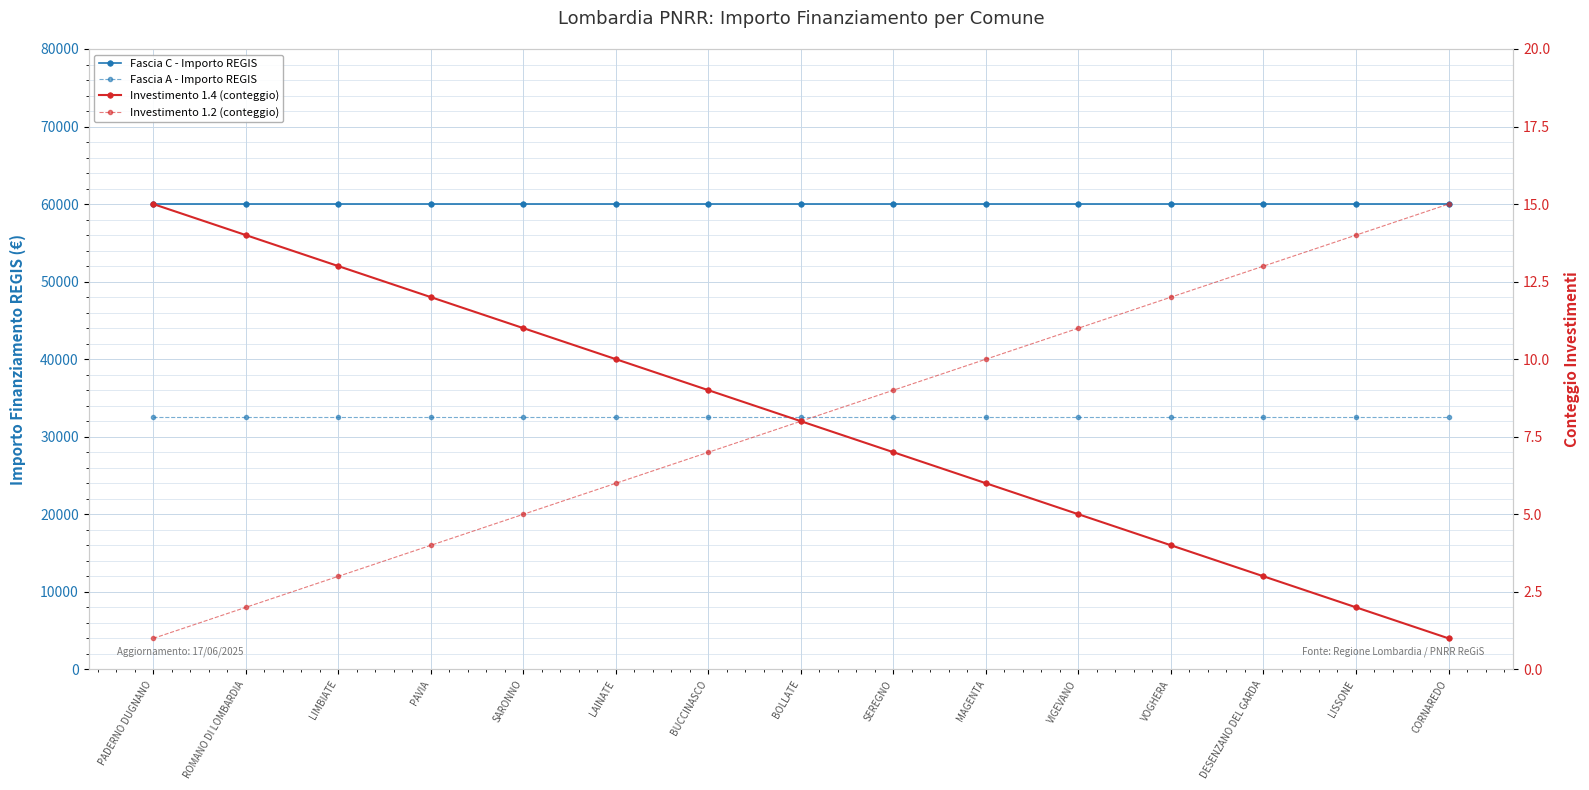

What is the label of the 11th point from the left?

VIGEVANO